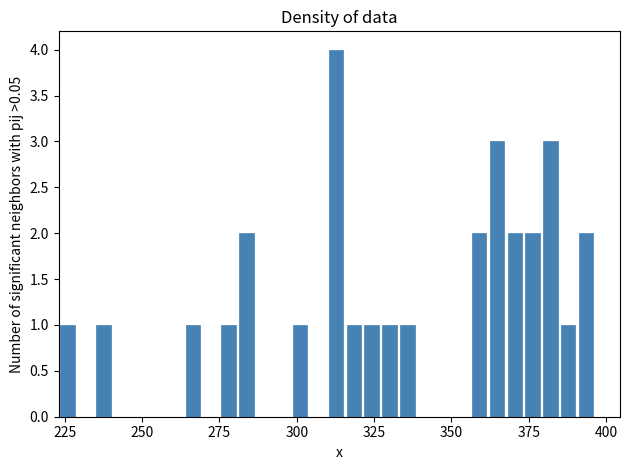

Around what value on the x-axis is the tallest bar? Give the approximate position of its centre, as read against the axis.

315